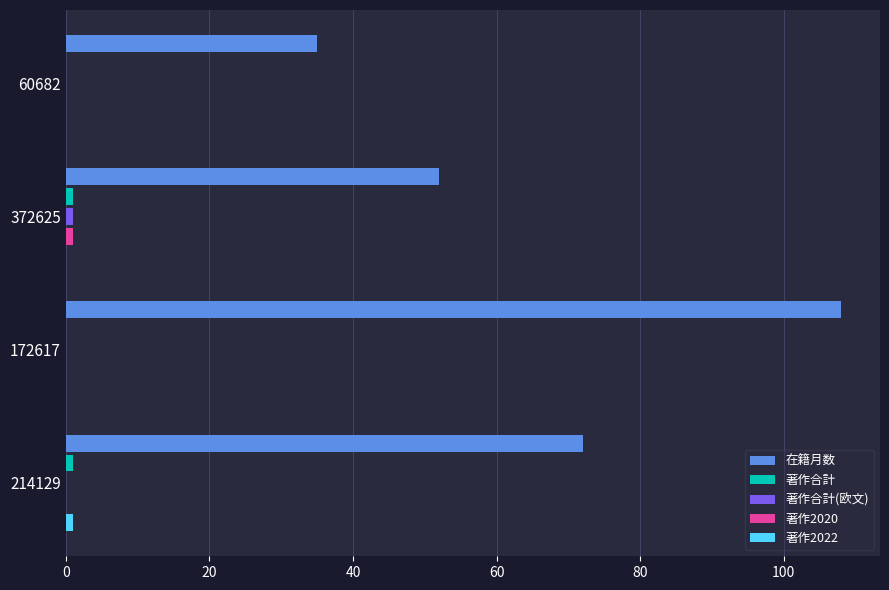

At which category is the sum across all series the highest?

172617